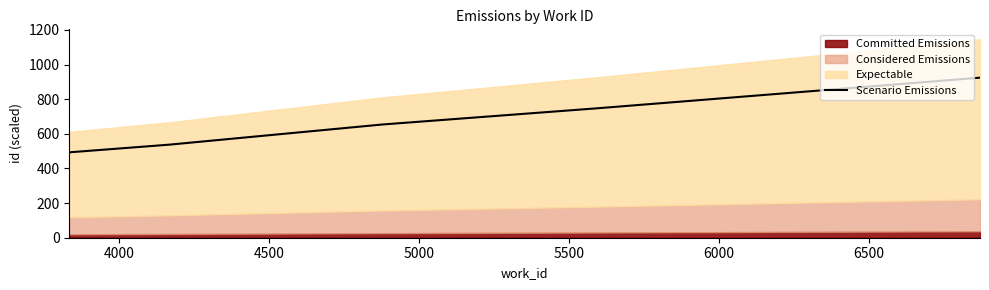

How many values exceed 654?

3